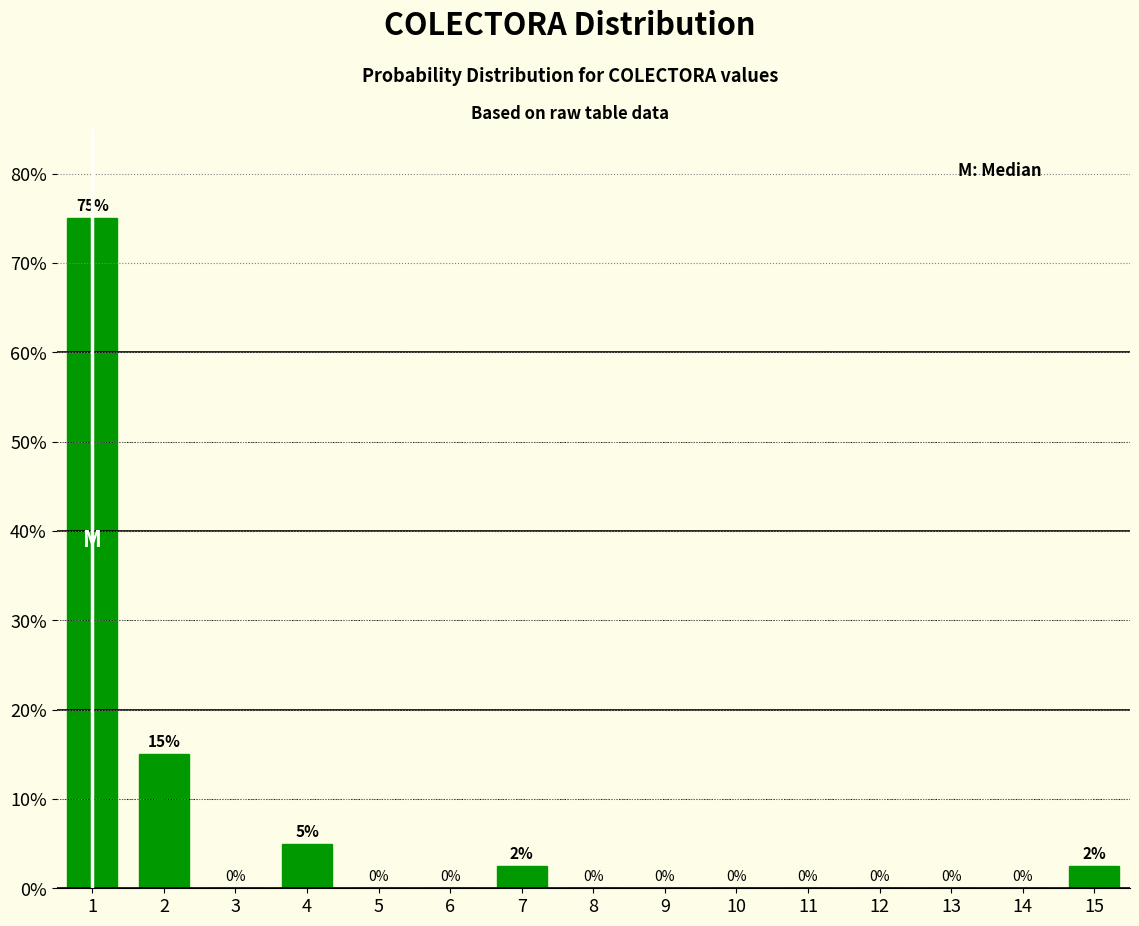

Between 6 and 15, which is larger?

15